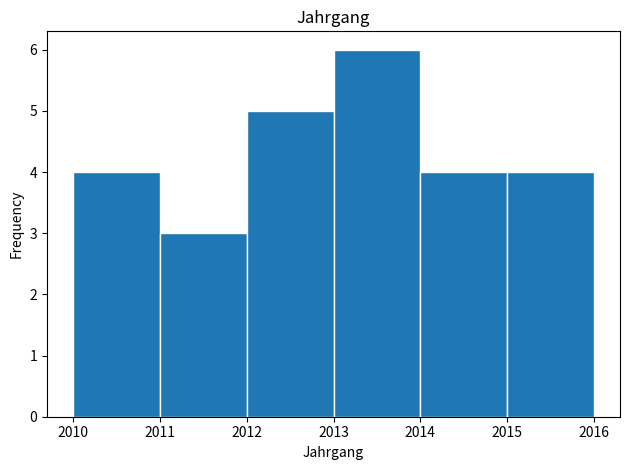

How tall is the bar that spans 2011 to 2012 on the x-axis? The values are not printed on the chart, so give them approximately, as read against the axis.

3